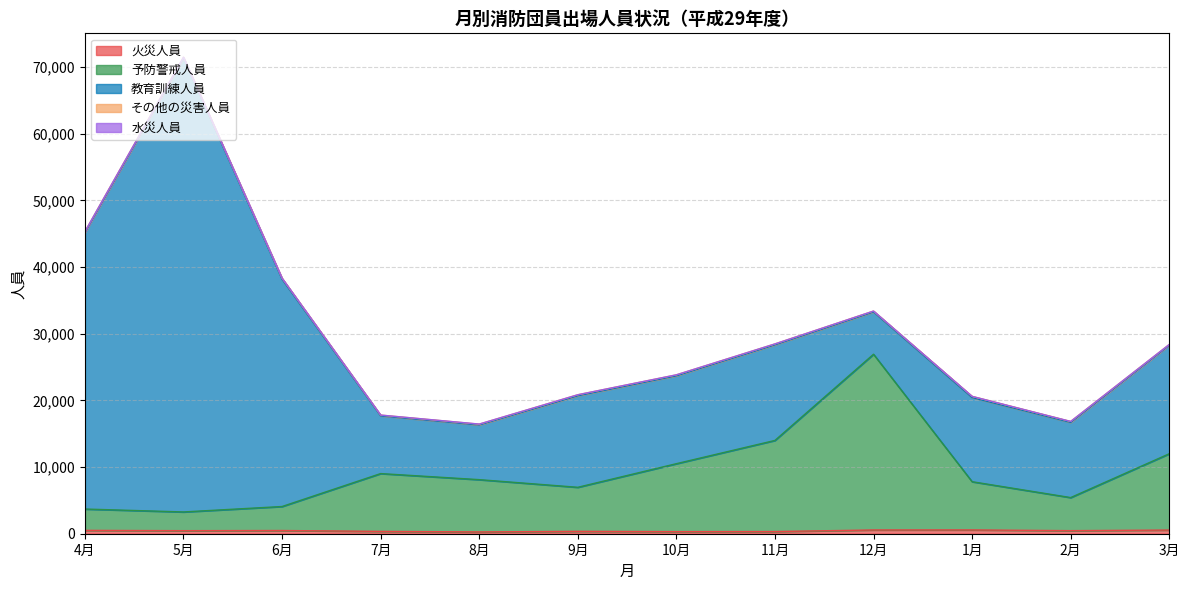

What is the approximate value of その他の災害人員 at 8月, to the nearest 10?

120